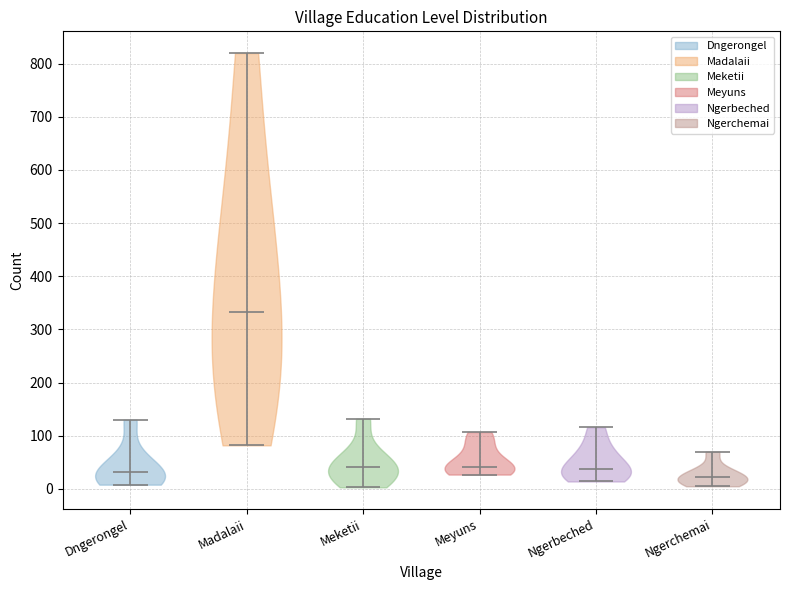

What is the highest point the violin for Ngerbeched reaches on the y-axis? The values are not printed on the chart, so give them approximately, as read against the axis.

120